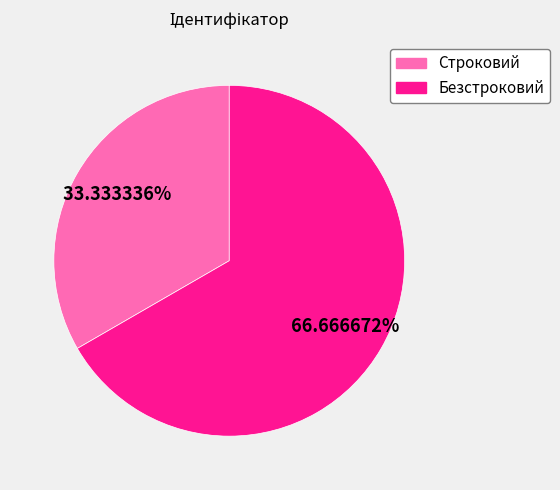

Rank the categories by value from highest to lowest.

Безстроковий, Строковий